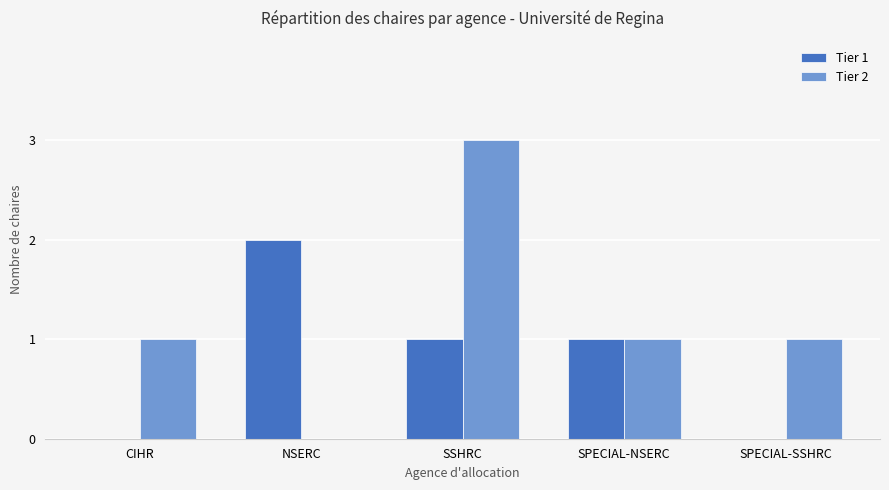

How many Tier 1 values are between 0 and 1?

4